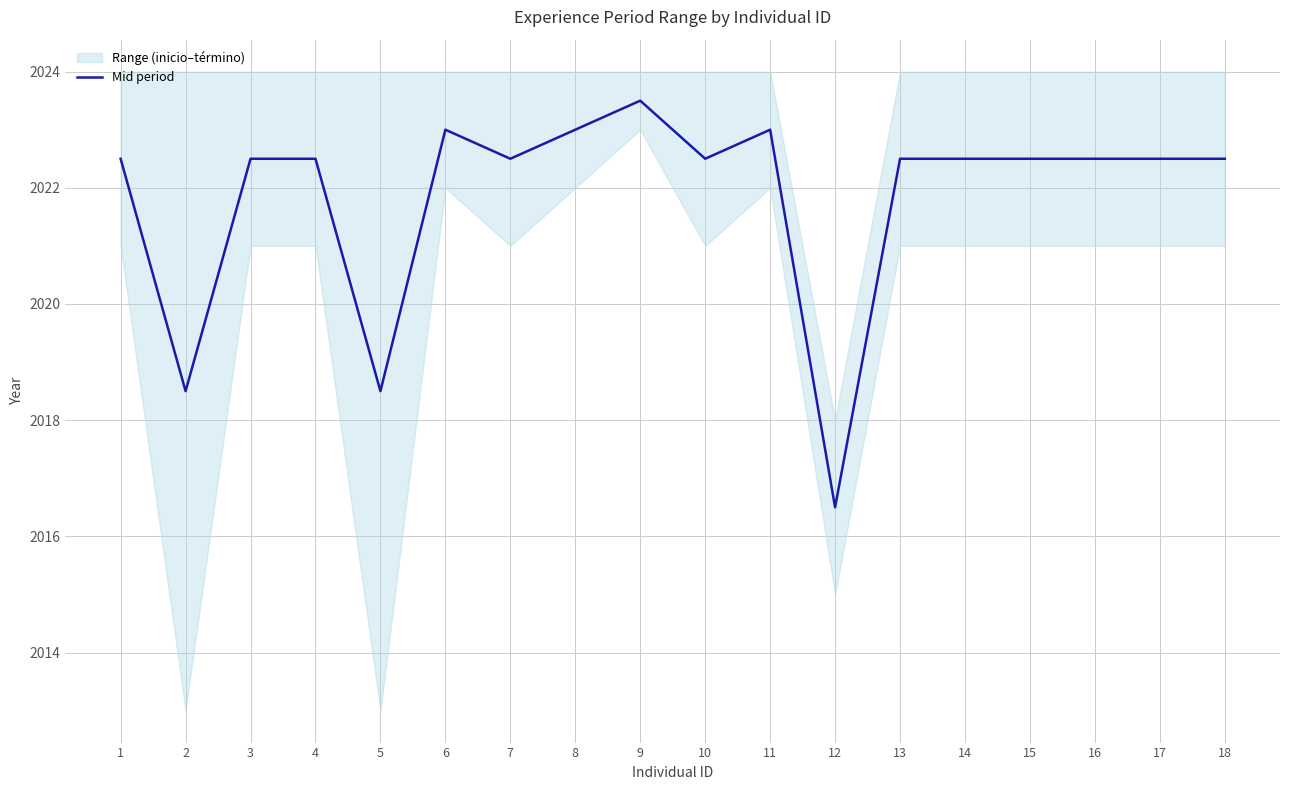

Which has a higher value, 17 or 11?

11